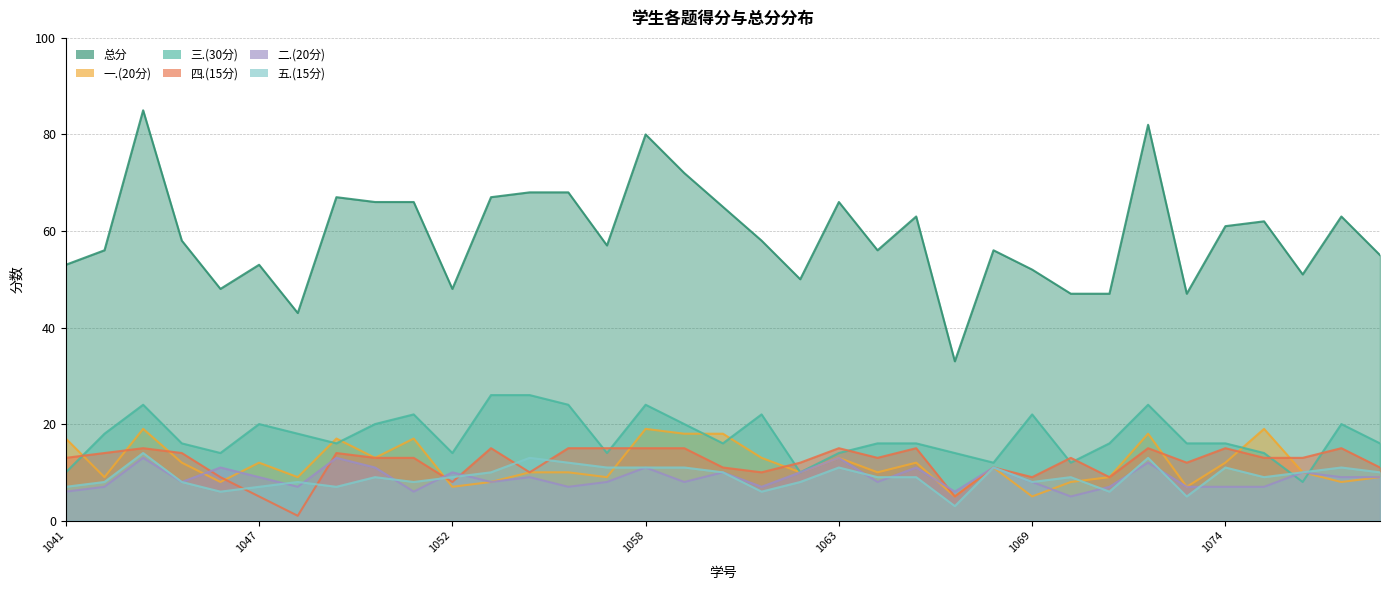

How many data points in 三.(30分) are less than 16?

11